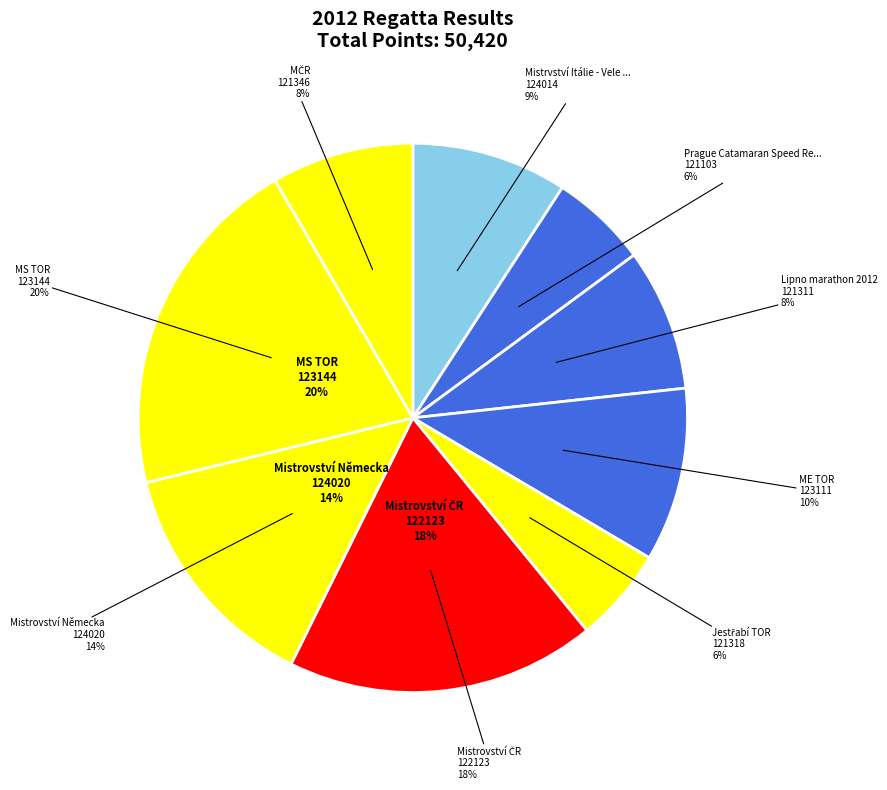

Combined, what portion of the pie is 123144 and 122123?

38.7%